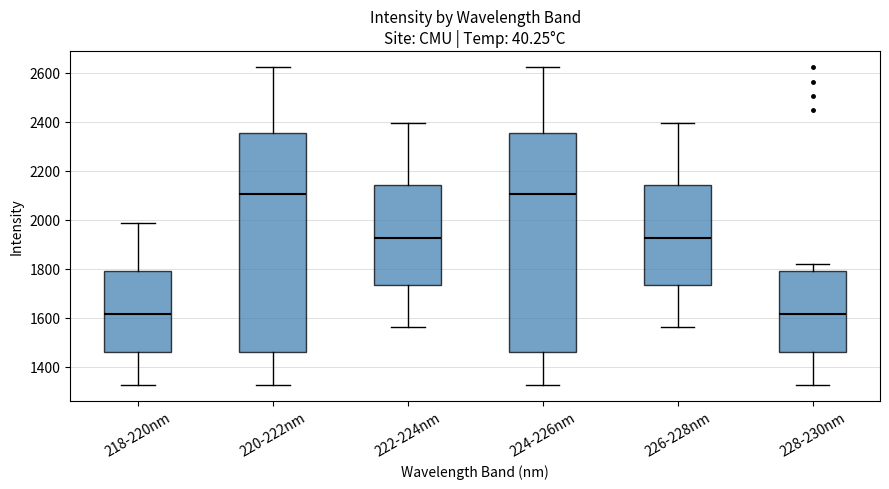

Reading left to right, transcribe this box plot: for each box, give where its median line is, the range the box spans, and where its two whiskers end, as read against the y-axis. The values are not printed on the chart, so give them approximately, as read against the axis.

218-220nm: median 1620, box 1460 to 1800, whiskers 1320 to 1980
220-222nm: median 2100, box 1460 to 2360, whiskers 1320 to 2620
222-224nm: median 1920, box 1740 to 2140, whiskers 1560 to 2400
224-226nm: median 2100, box 1460 to 2360, whiskers 1320 to 2620
226-228nm: median 1920, box 1740 to 2140, whiskers 1560 to 2400
228-230nm: median 1620, box 1460 to 1800, whiskers 1320 to 1820